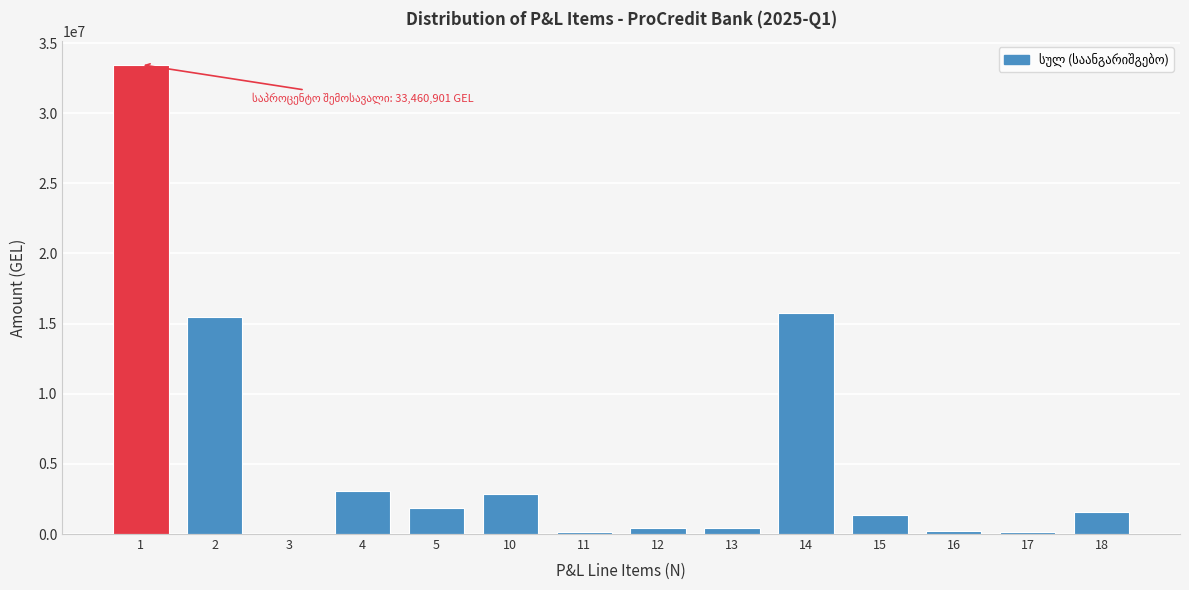

Is it true that the value at 1 is 18527456.4?

False